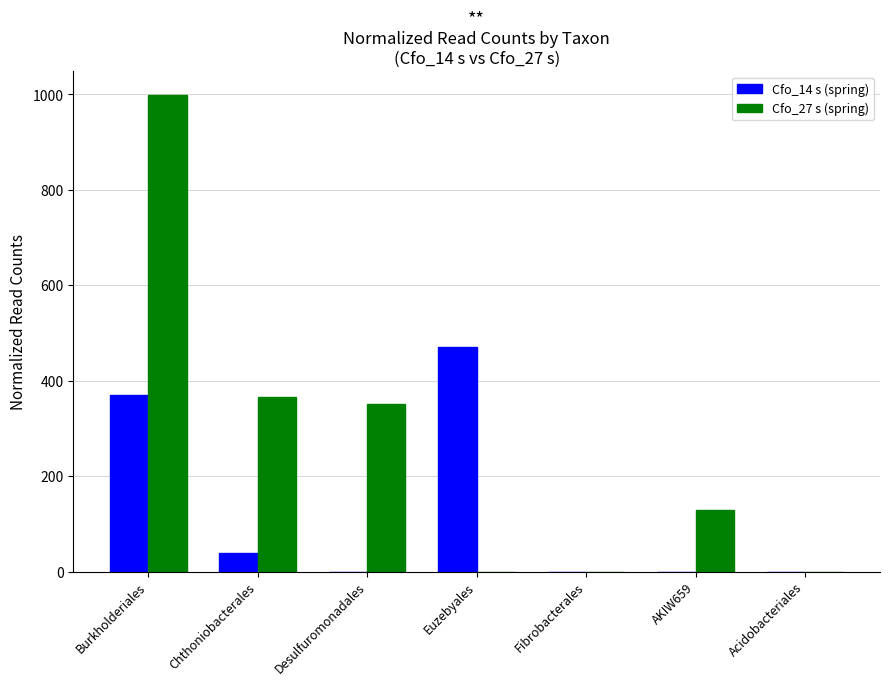

The Cfo_14 s (spring) series shows 583.5 at Burkholderiales. True or false?

False